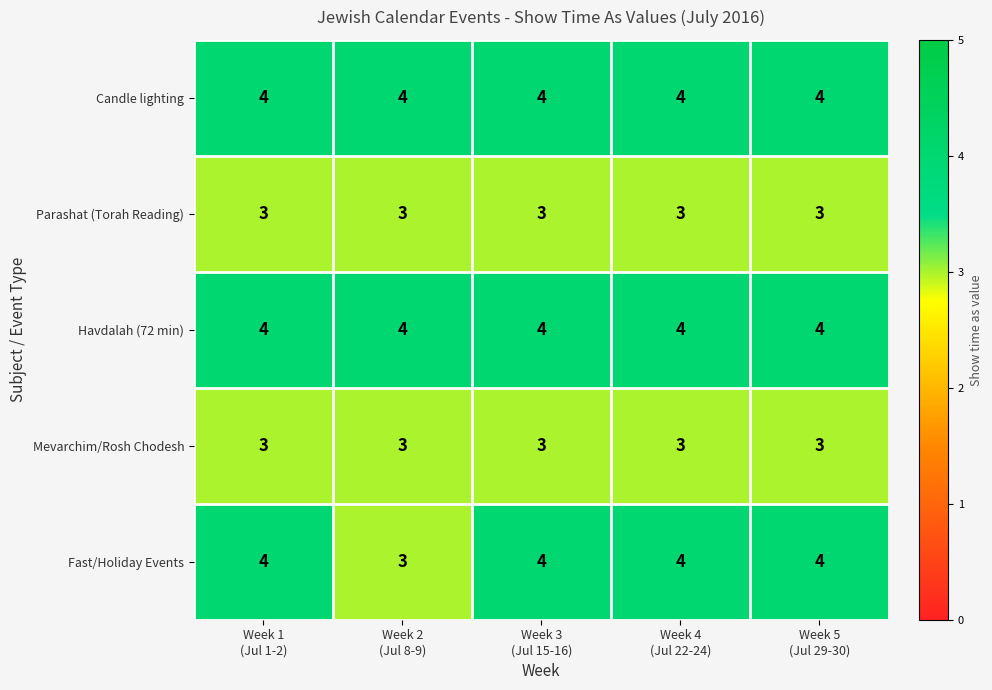

Reading left to right, transcribe all the data shown in this chart.

Candle lighting: 4	4	4	4	4
Parashat (Torah Reading): 3	3	3	3	3
Havdalah (72 min): 4	4	4	4	4
Mevarchim/Rosh Chodesh: 3	3	3	3	3
Fast/Holiday Events: 4	3	4	4	4